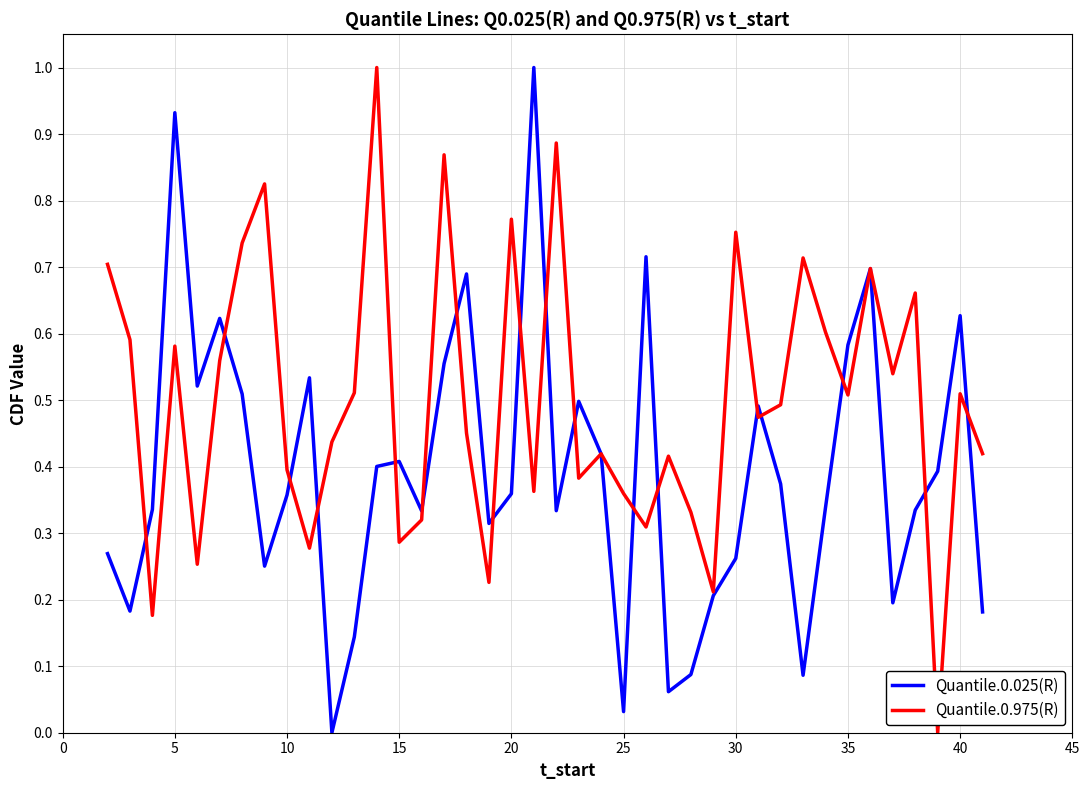

Rank the series by their average value, from lowest to highest.

Quantile.0.025(R), Quantile.0.975(R)